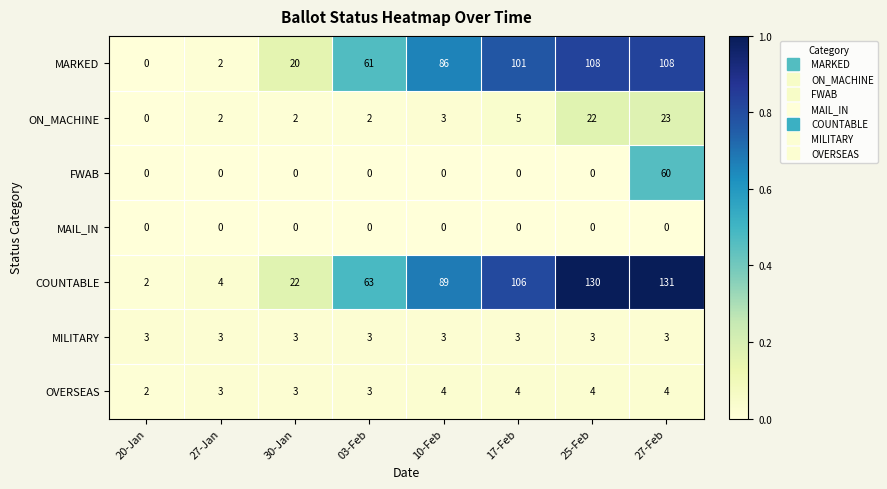

What is the difference between the MARKED values at 03-Feb and 30-Jan?

41